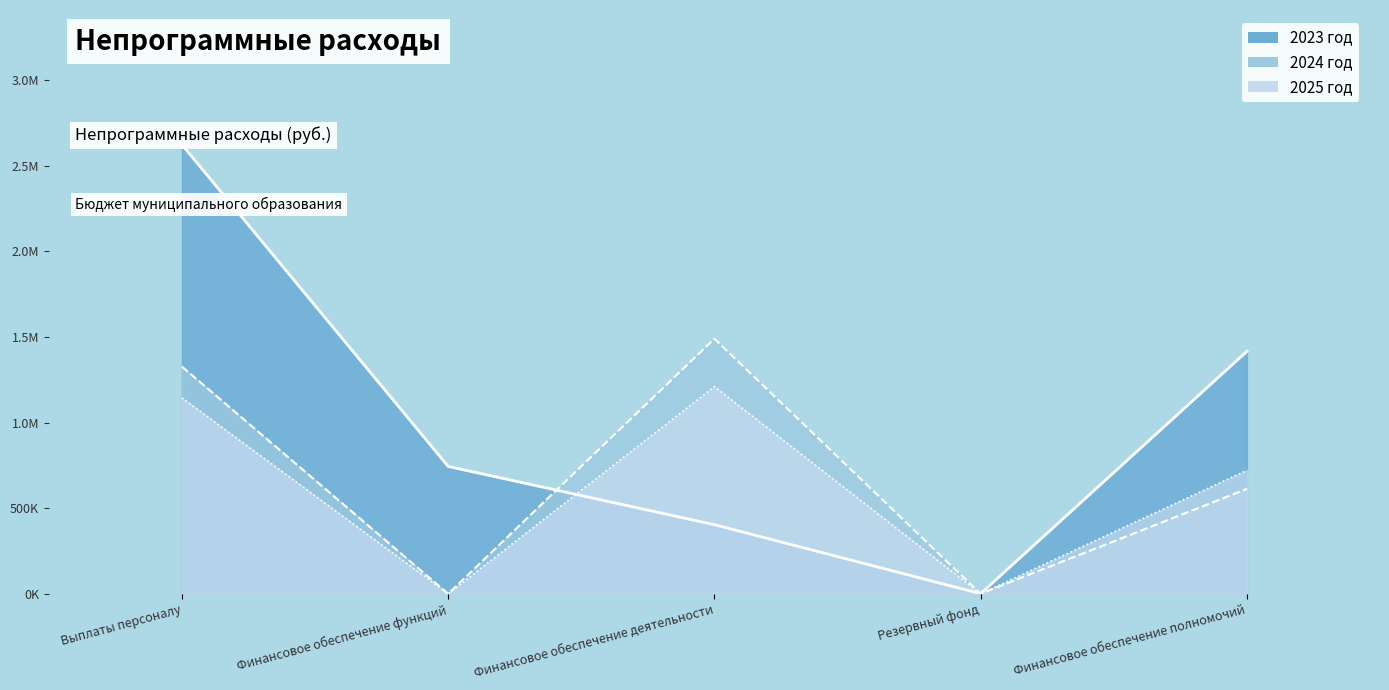

Where does the 2025 год series first go above 721300?

Выплаты персоналу